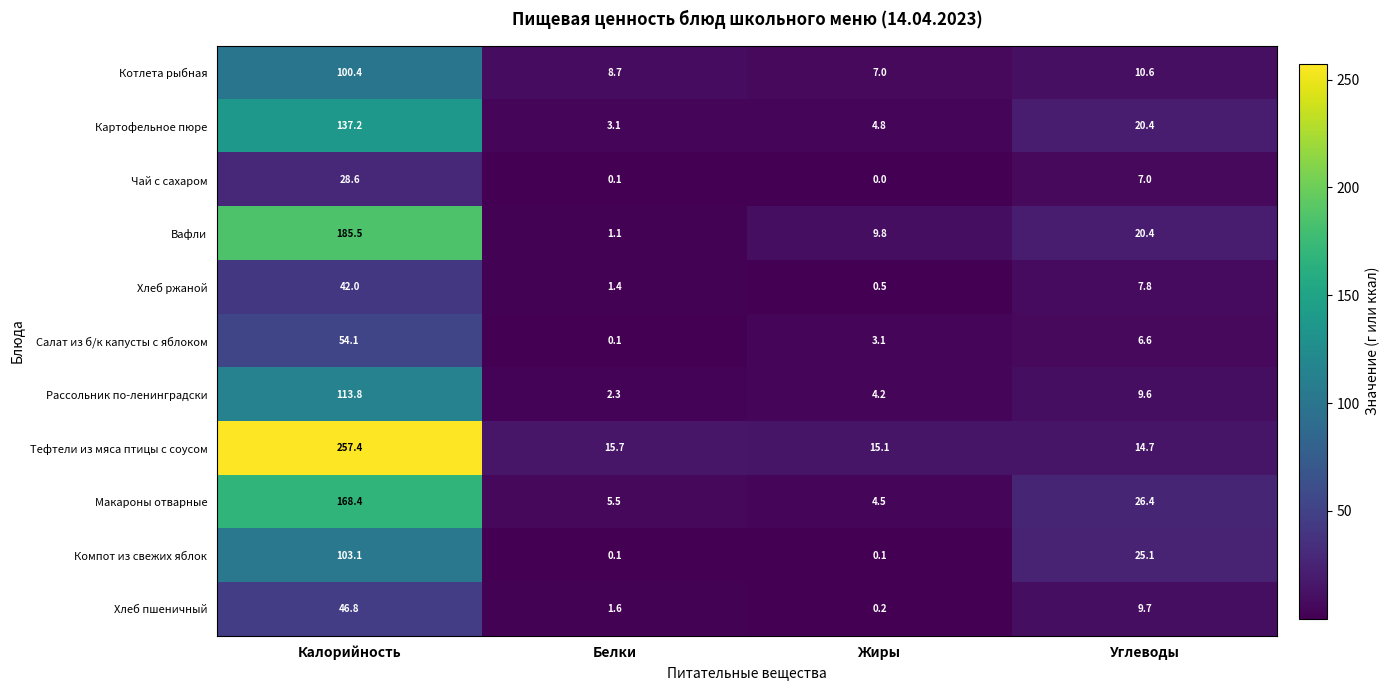

Is the value of Картофельное пюре at Углеводы greater than the value of Хлеб ржаной at Жиры?

Yes